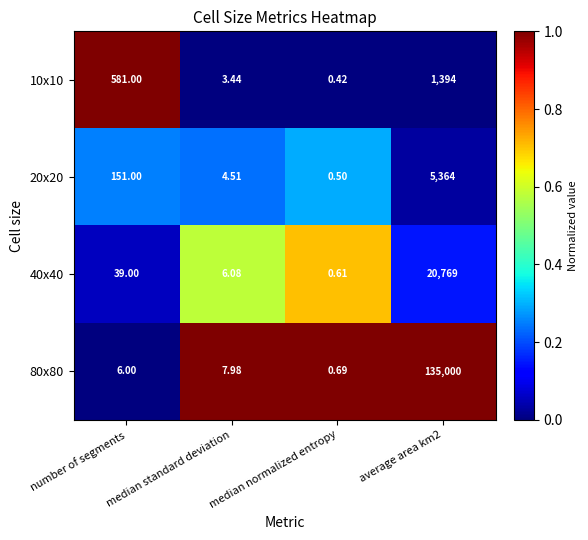

Is the value of 20x20 at number of segments greater than the value of 80x80 at median normalized entropy?

Yes